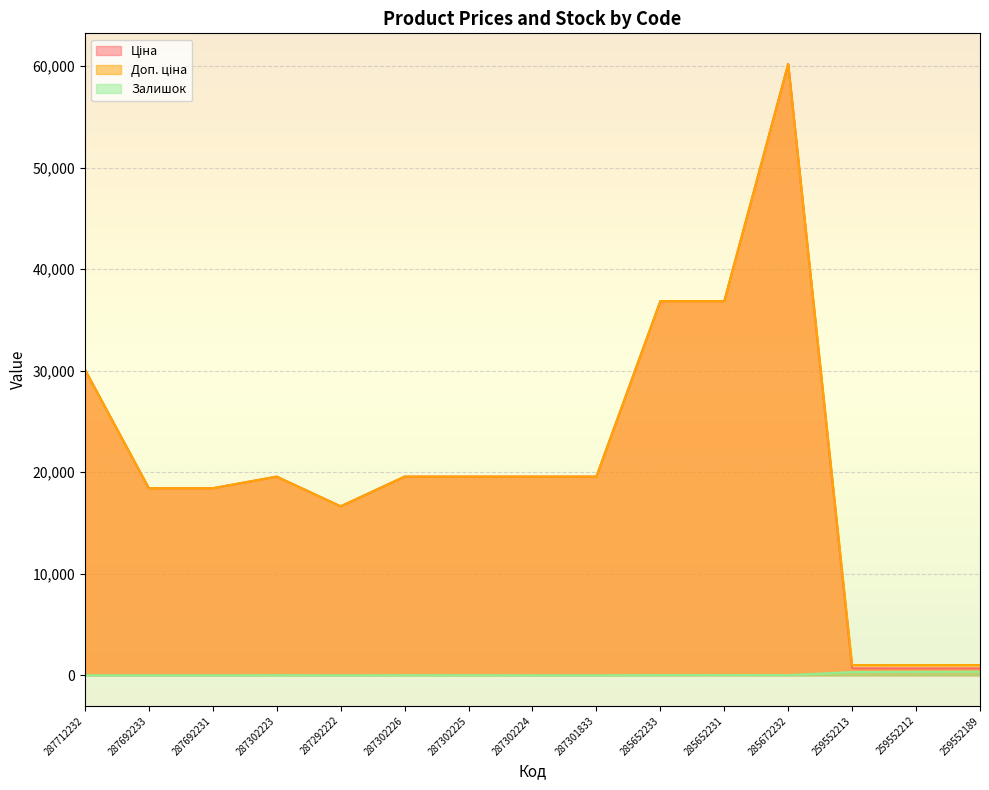

At which label is Ціна closest to 30442?

287712232